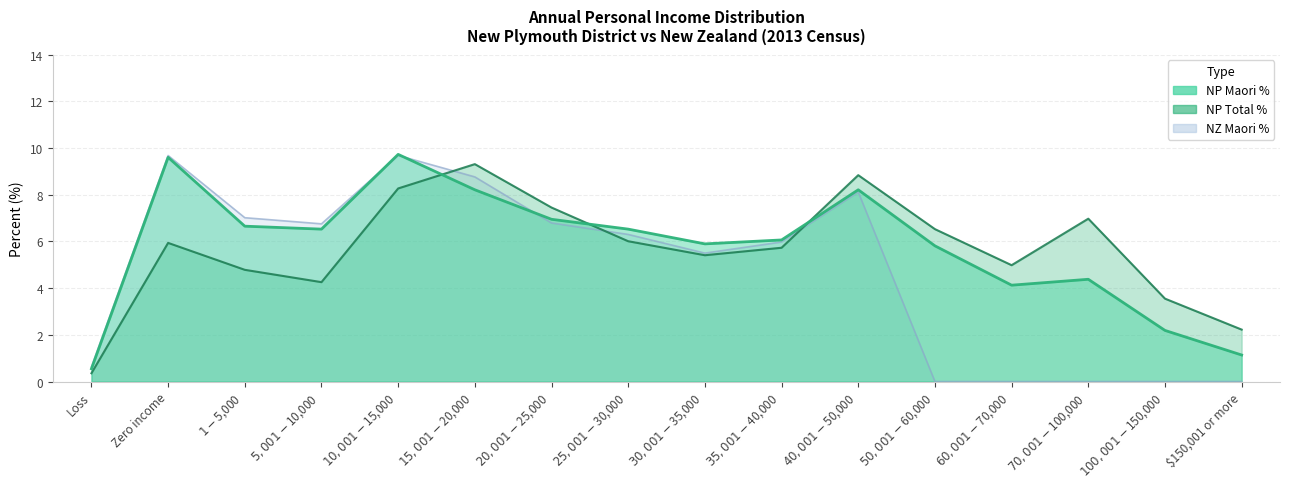

At which label does NZ Maori % first exceed 6?

Zero income